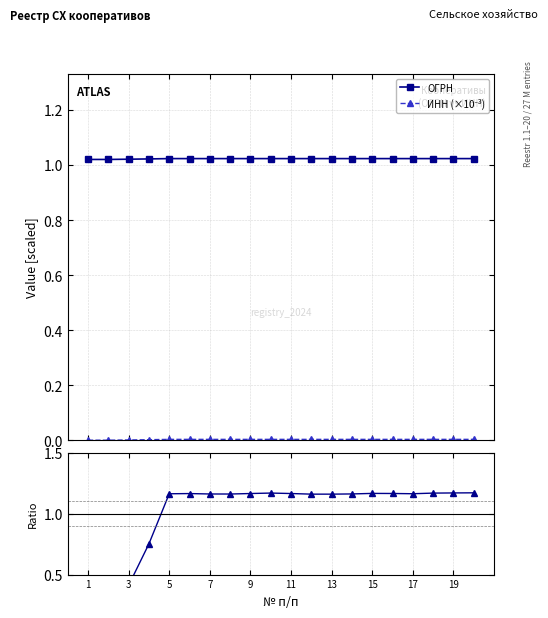

Is the value of ОГРН at 1 greater than the value of ИНН (×10⁻³) at 3?

Yes